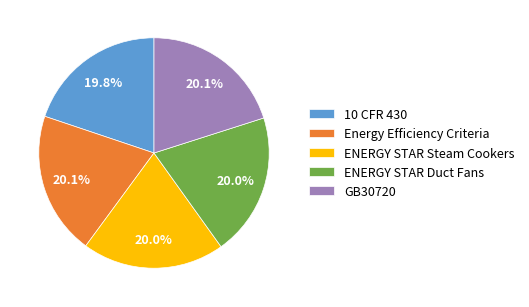

Does 10 CFR 430 account for over 50% of the chart?

No